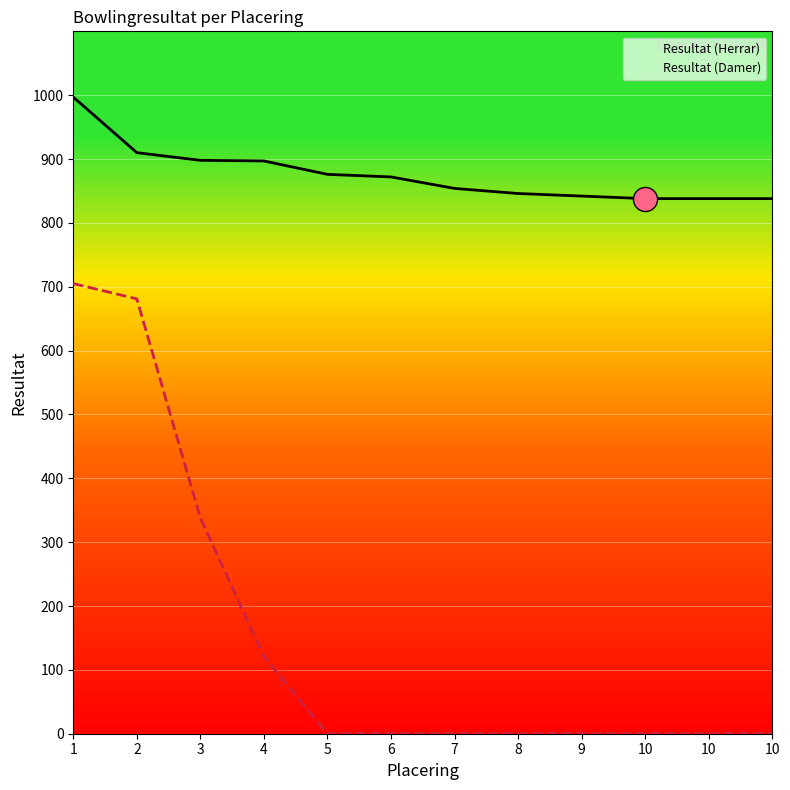

Which series reaches the minimum Y coordinate?

Resultat (Damer)